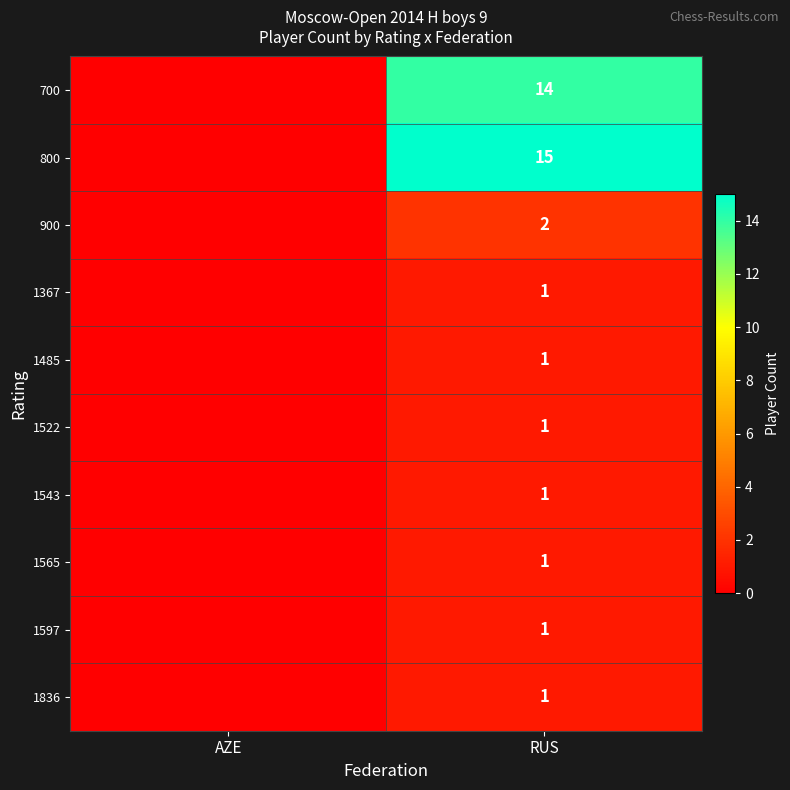

What is the difference between the highest and lowest values at RUS?

14